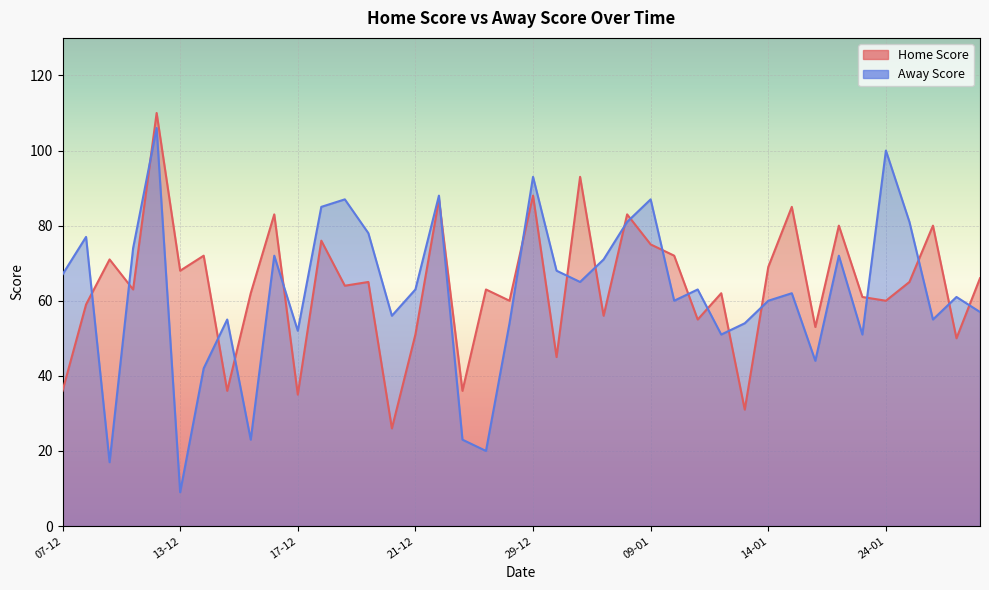

In Away Score, how many points are lower than both neighbors (excluding endpoints)?

12